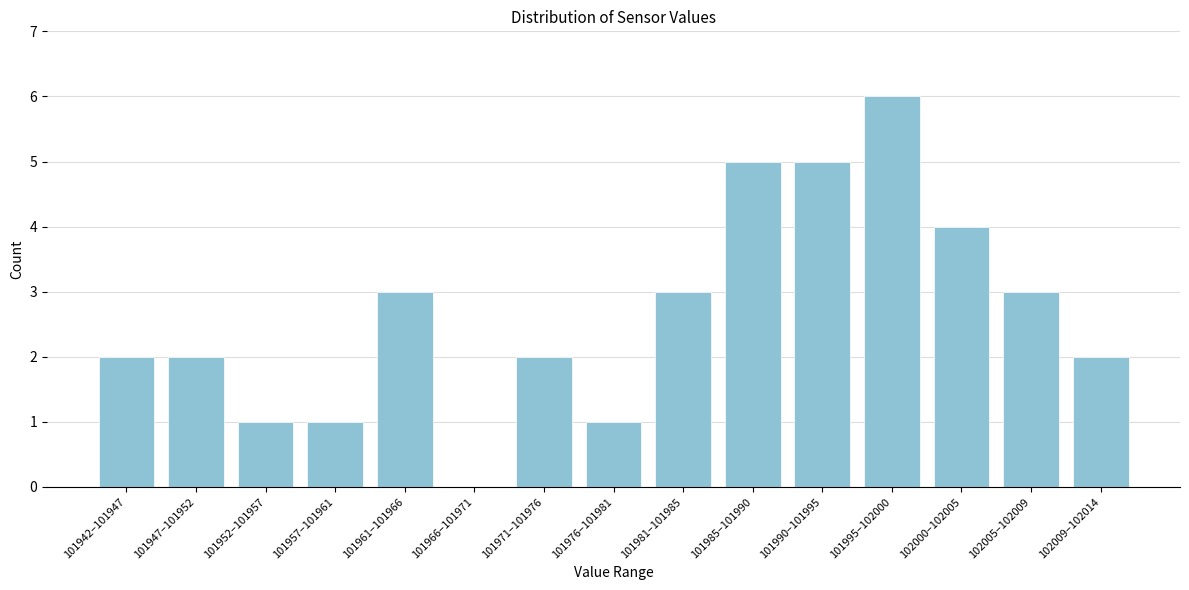

Reading left to right, extract all data points from this chart.

101942–101947=2	101947–101952=2	101952–101957=1	101957–101961=1	101961–101966=3	101966–101971=0	101971–101976=2	101976–101981=1	101981–101985=3	101985–101990=5	101990–101995=5	101995–102000=6	102000–102005=4	102005–102009=3	102009–102014=2